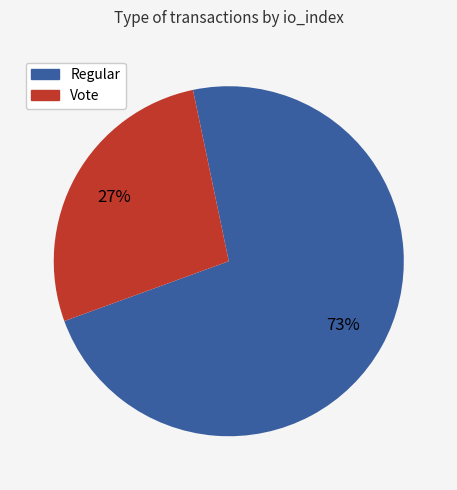

To the nearest percent, what portion does Regular represent?

73%